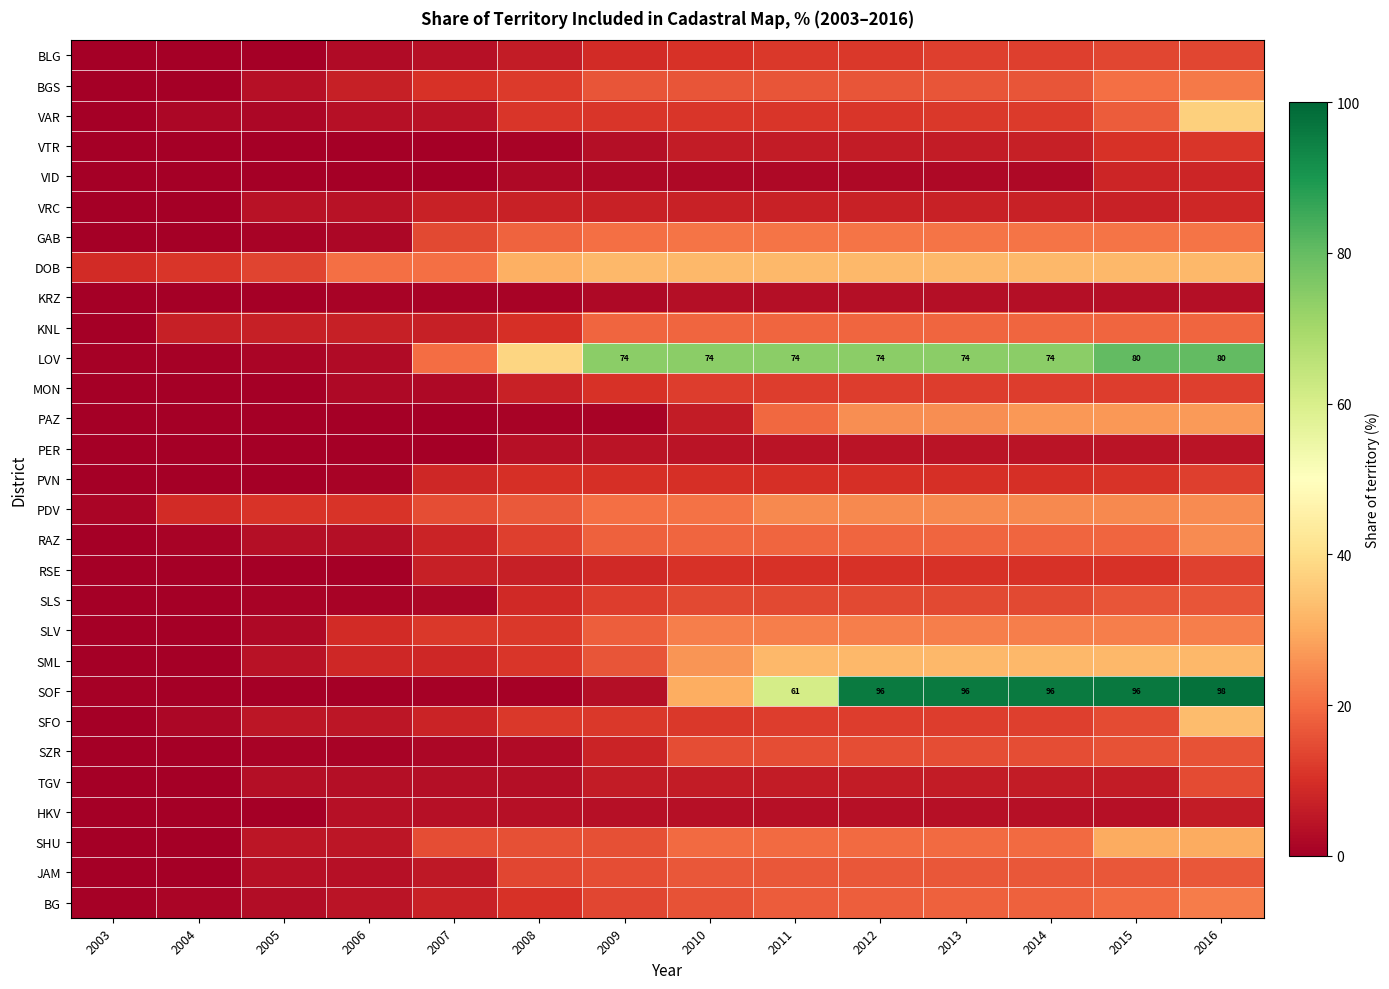

Is it true that VRC equals 7.1 at 2015?

True